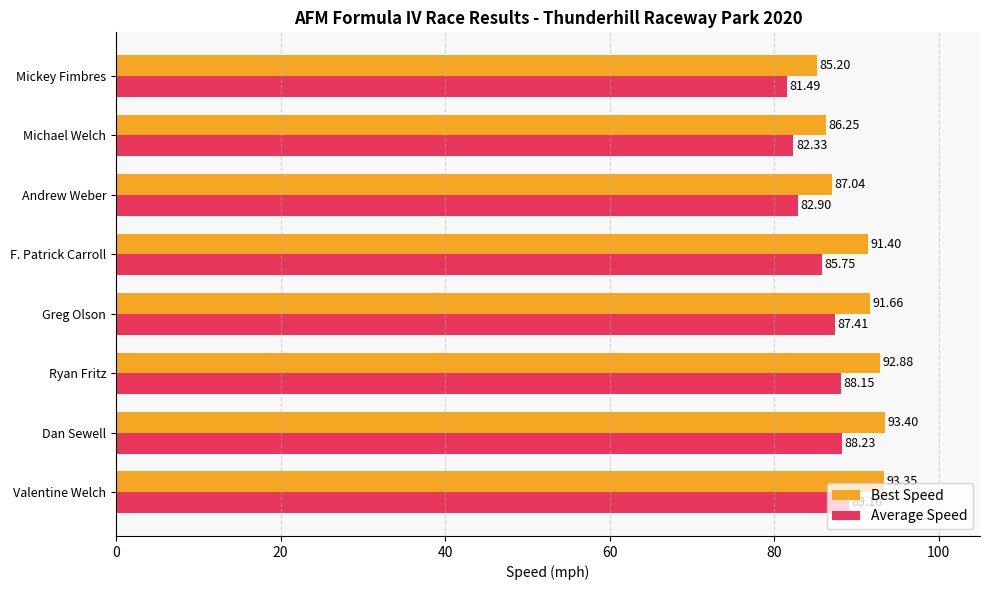

At which label does Best Speed reach its peak?

Dan Sewell